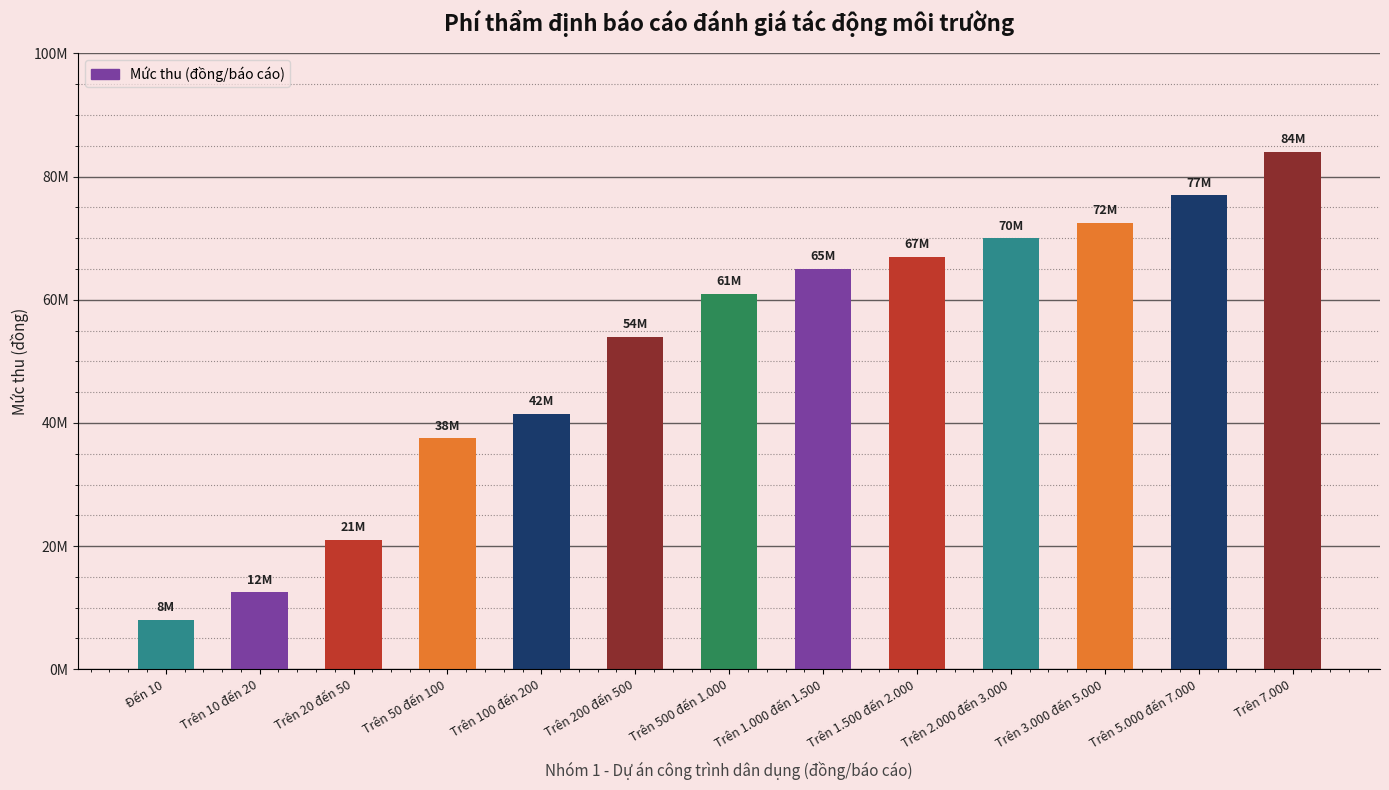

Reading left to right, list all the values displayed in this chart.

Đến 10=8000000	Trên 10 đến 20=12500000	Trên 20 đến 50=21000000	Trên 50 đến 100=37500000	Trên 100 đến 200=41500000	Trên 200 đến 500=54000000	Trên 500 đến 1.000=61000000	Trên 1.000 đến 1.500=65000000	Trên 1.500 đến 2.000=67000000	Trên 2.000 đến 3.000=70000000	Trên 3.000 đến 5.000=72500000	Trên 5.000 đến 7.000=77000000	Trên 7.000=84000000